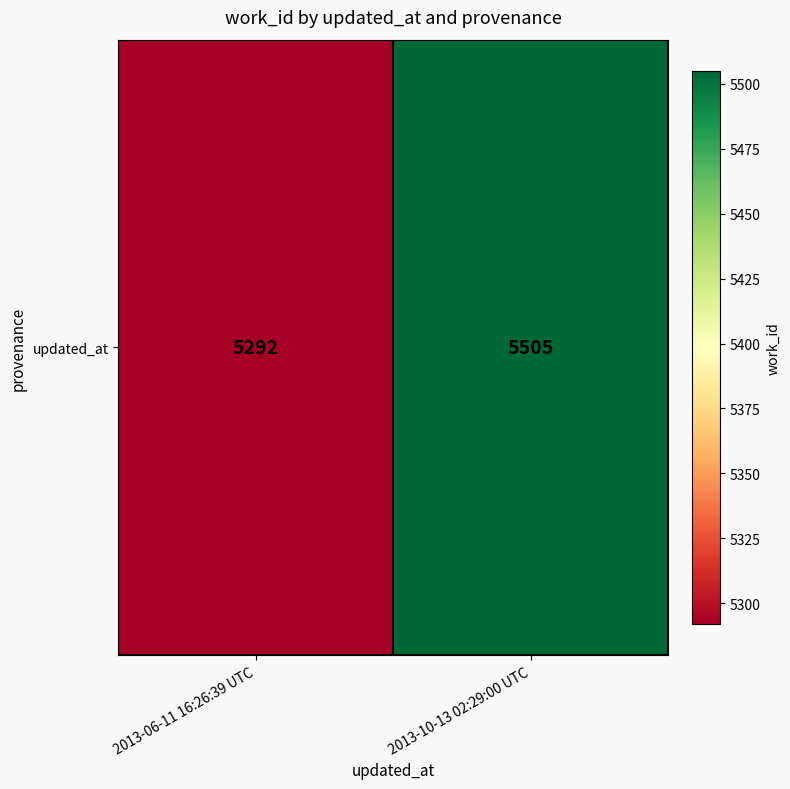

List the labels in order of value, smallest first.

2013-06-11 16:26:39 UTC, 2013-10-13 02:29:00 UTC